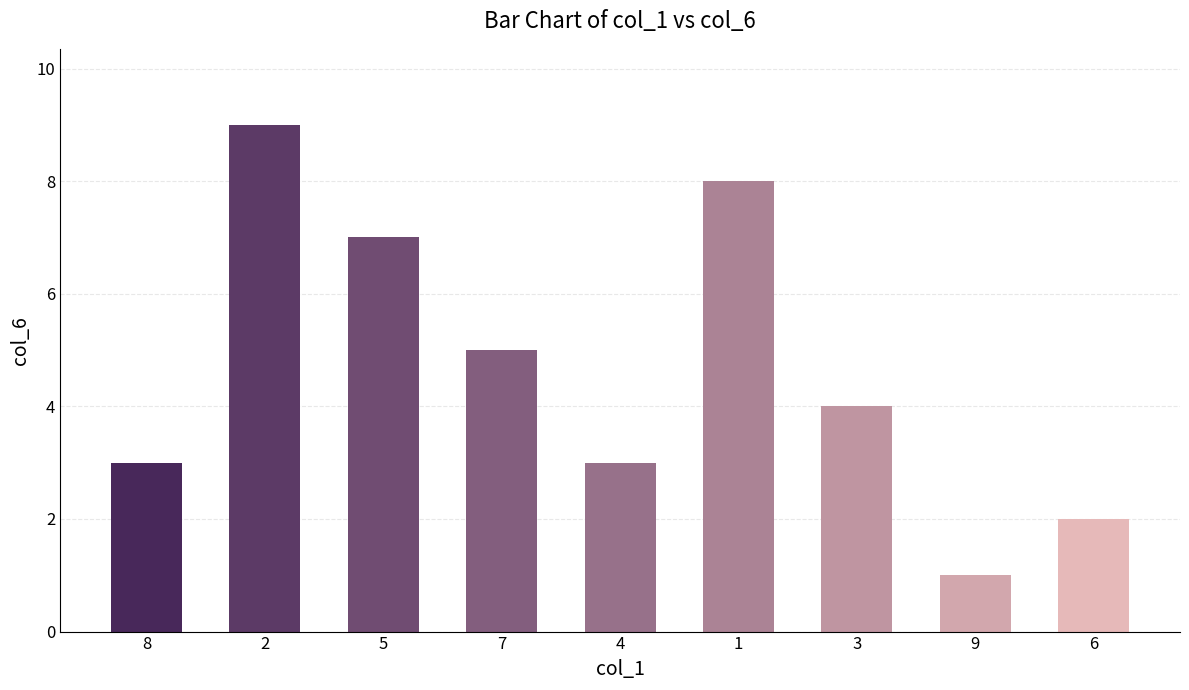

Reading right to left, extract all data points from this chart.

6=2	9=1	3=4	1=8	4=3	7=5	5=7	2=9	8=3